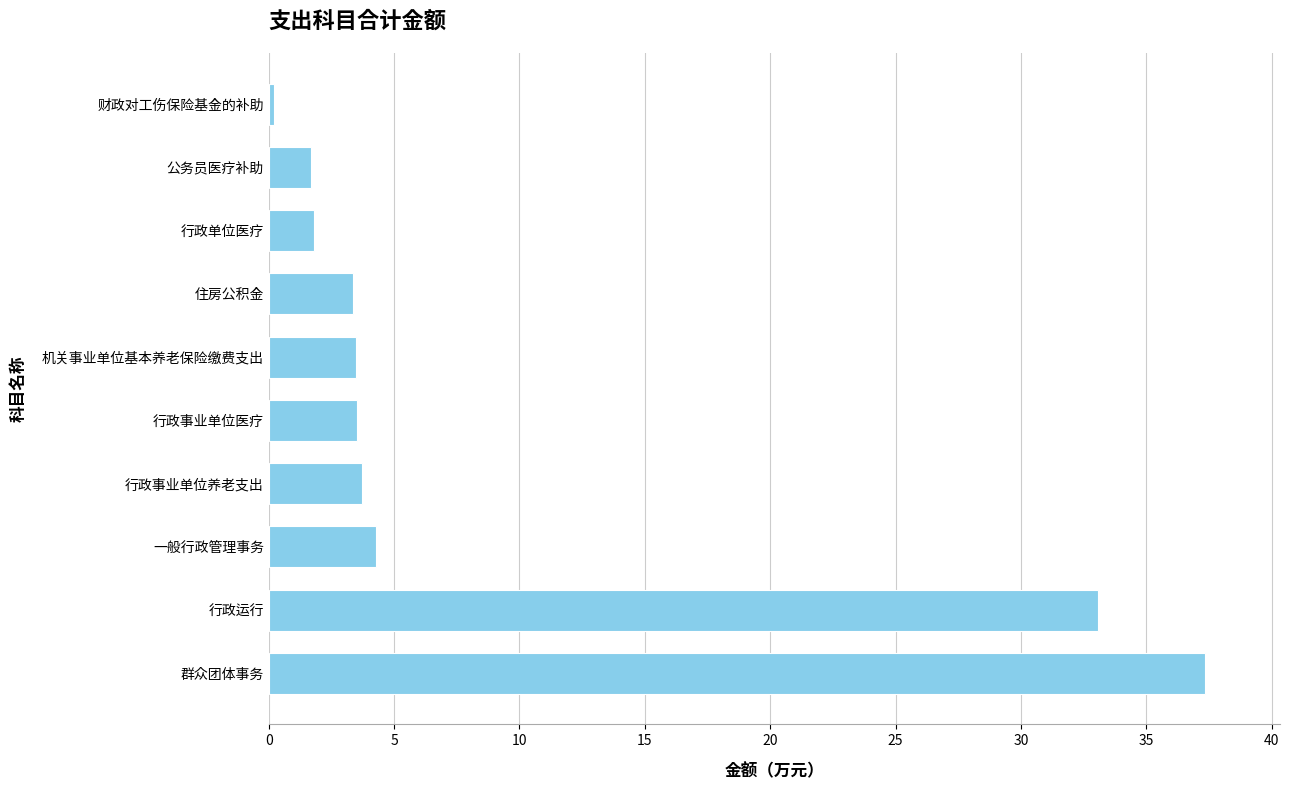

At which category does the chart reach its minimum across all series?

财政对工伤保险基金的补助